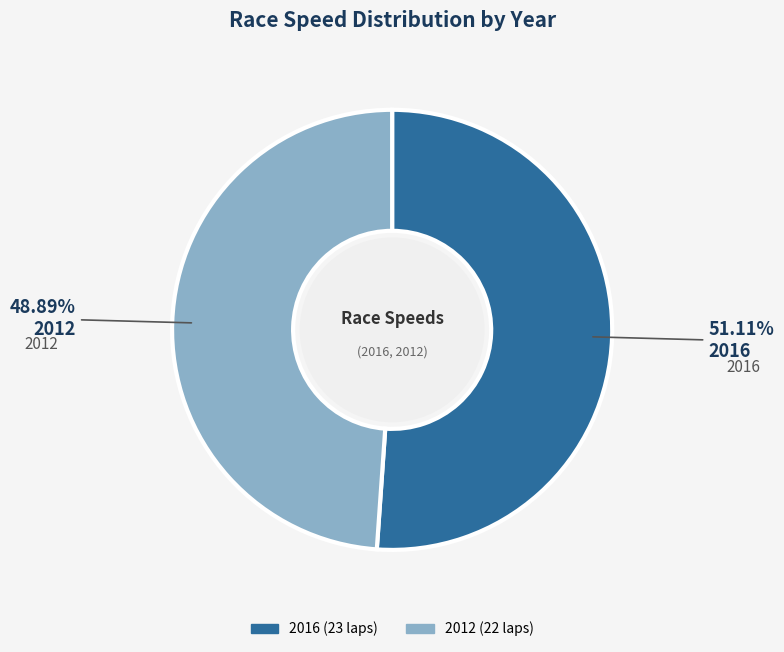

Between 2012 and 2016, which is larger?

2016